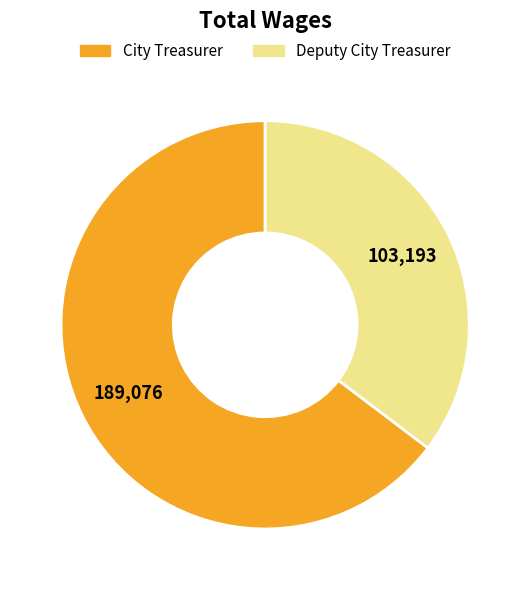

Which category has the smallest portion of the pie?

Deputy City Treasurer